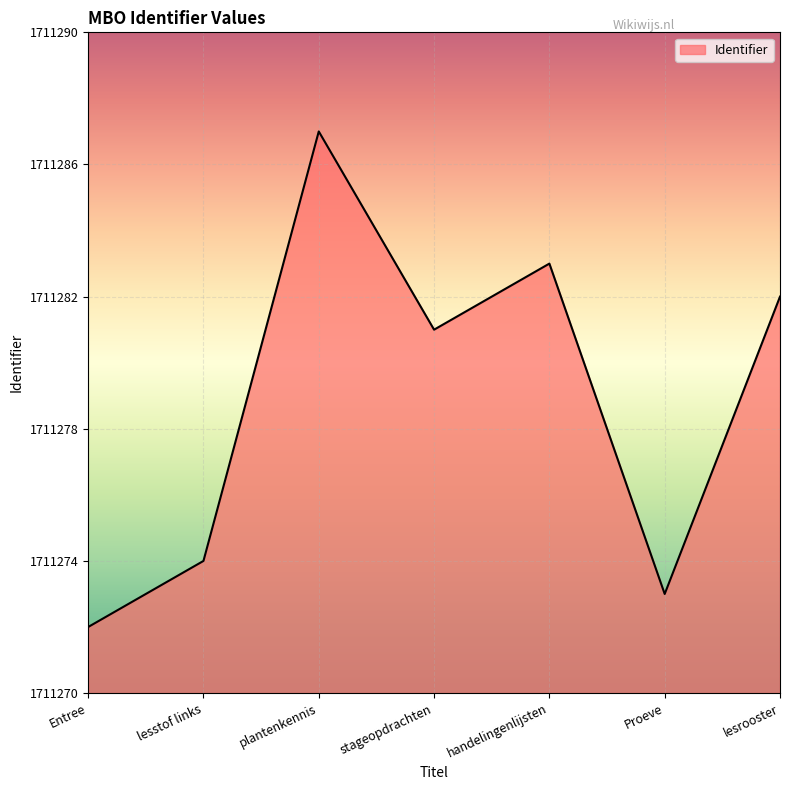

Reading left to right, extract all data points from this chart.

Entree=1711272	lesstof links=1711274	plantenkennis=1711287	stageopdrachten=1711281	handelingenlijsten=1711283	Proeve=1711273	lesrooster=1711282